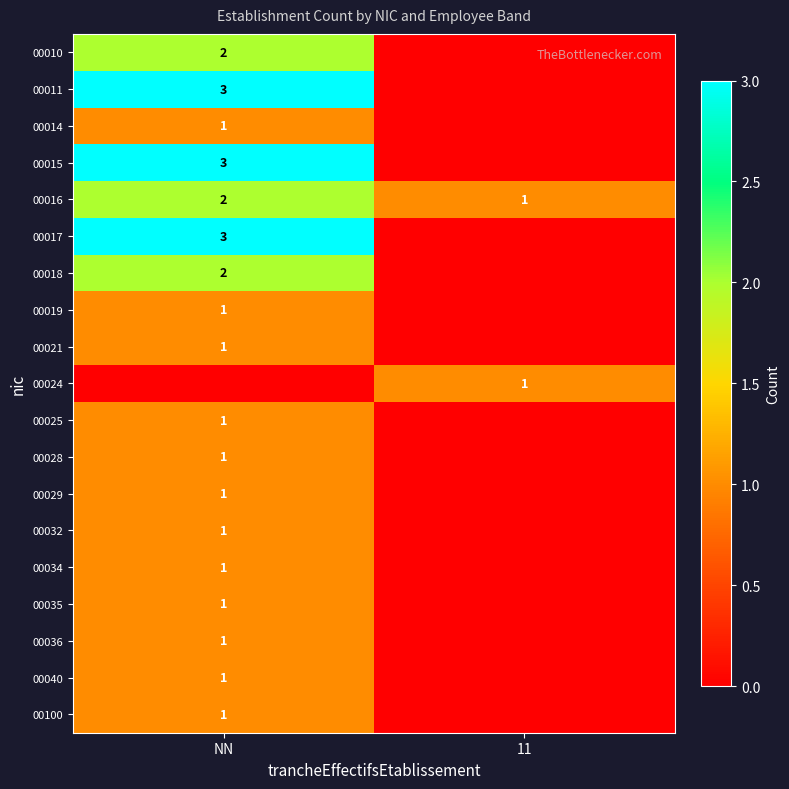

True or false: 00032 has a value of 2 at NN.

False